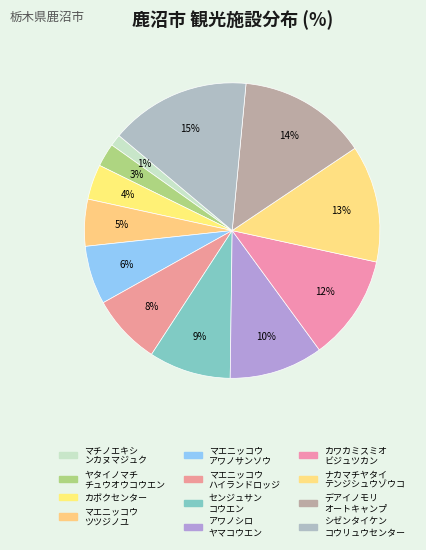

How many slices are in this pie chart?

12